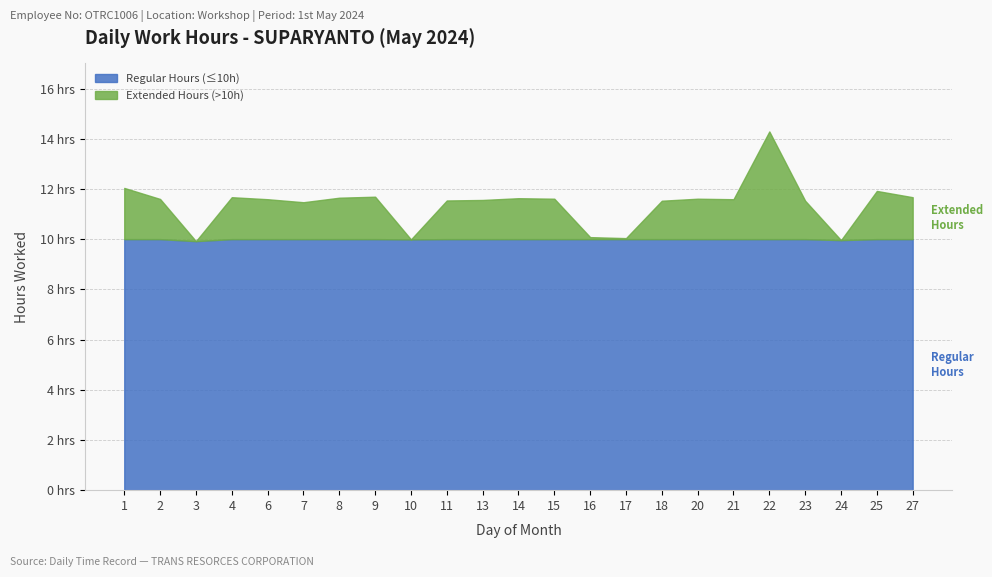

What is the average value?

11.4